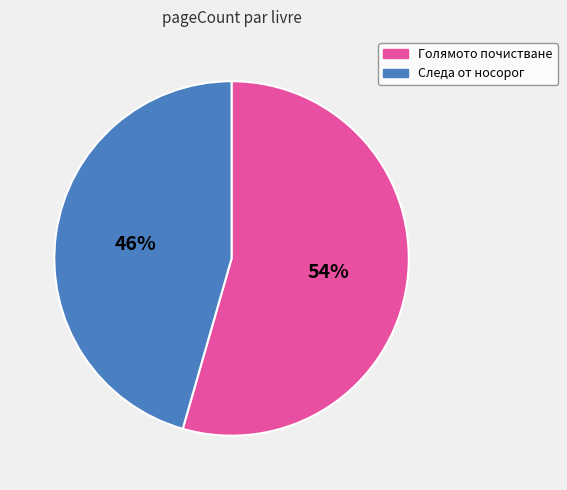

To the nearest percent, what is the average slice percentage?

50%